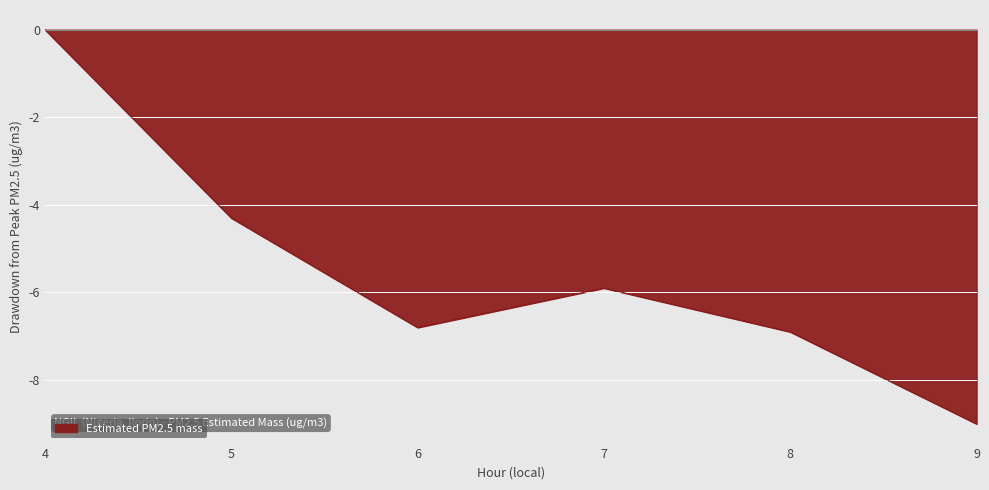

How many lines are shown in the chart?

1